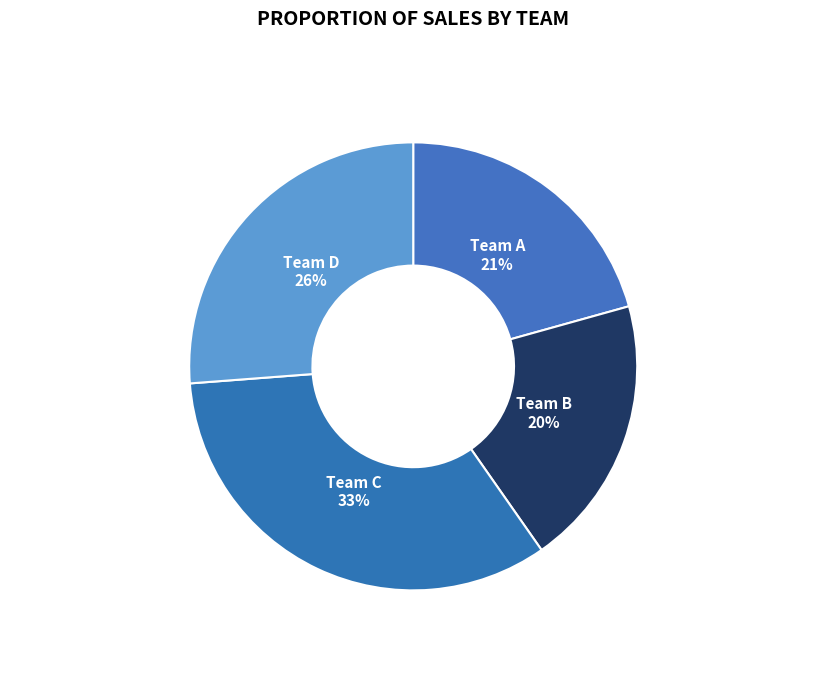

What percentage is the Team D slice, to the nearest percent?

26%